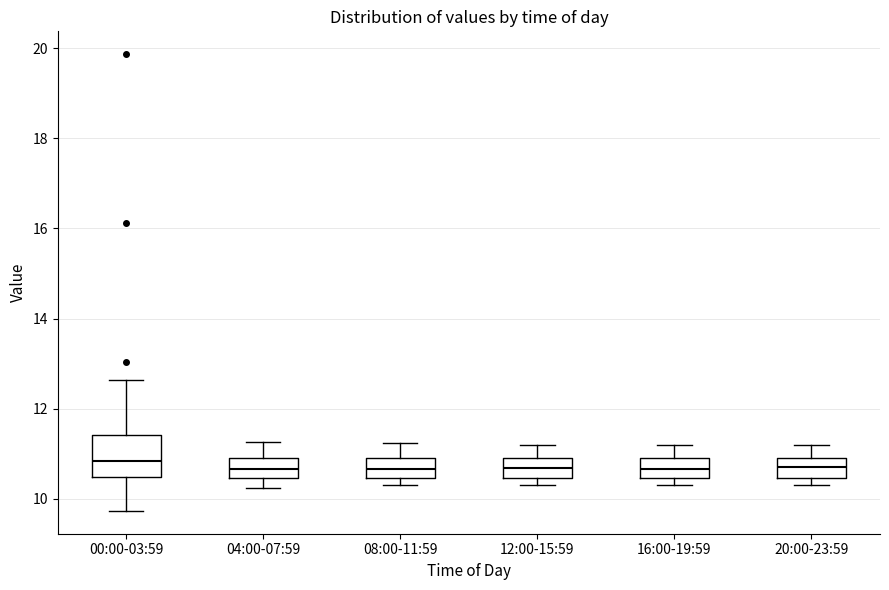

Where does the upper whisker of the box for 16:00-19:59 end on the y-axis? The values are not printed on the chart, so give them approximately, as read against the axis.

11.2